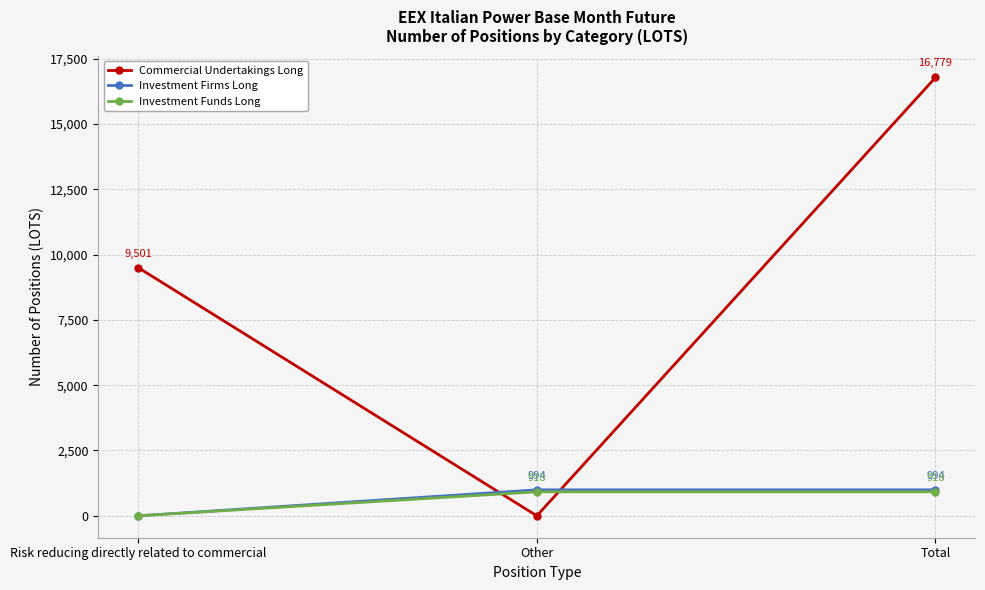

The value of Investment Firms Long at Risk reducing directly related to commercial is 0.0. True or false?

True